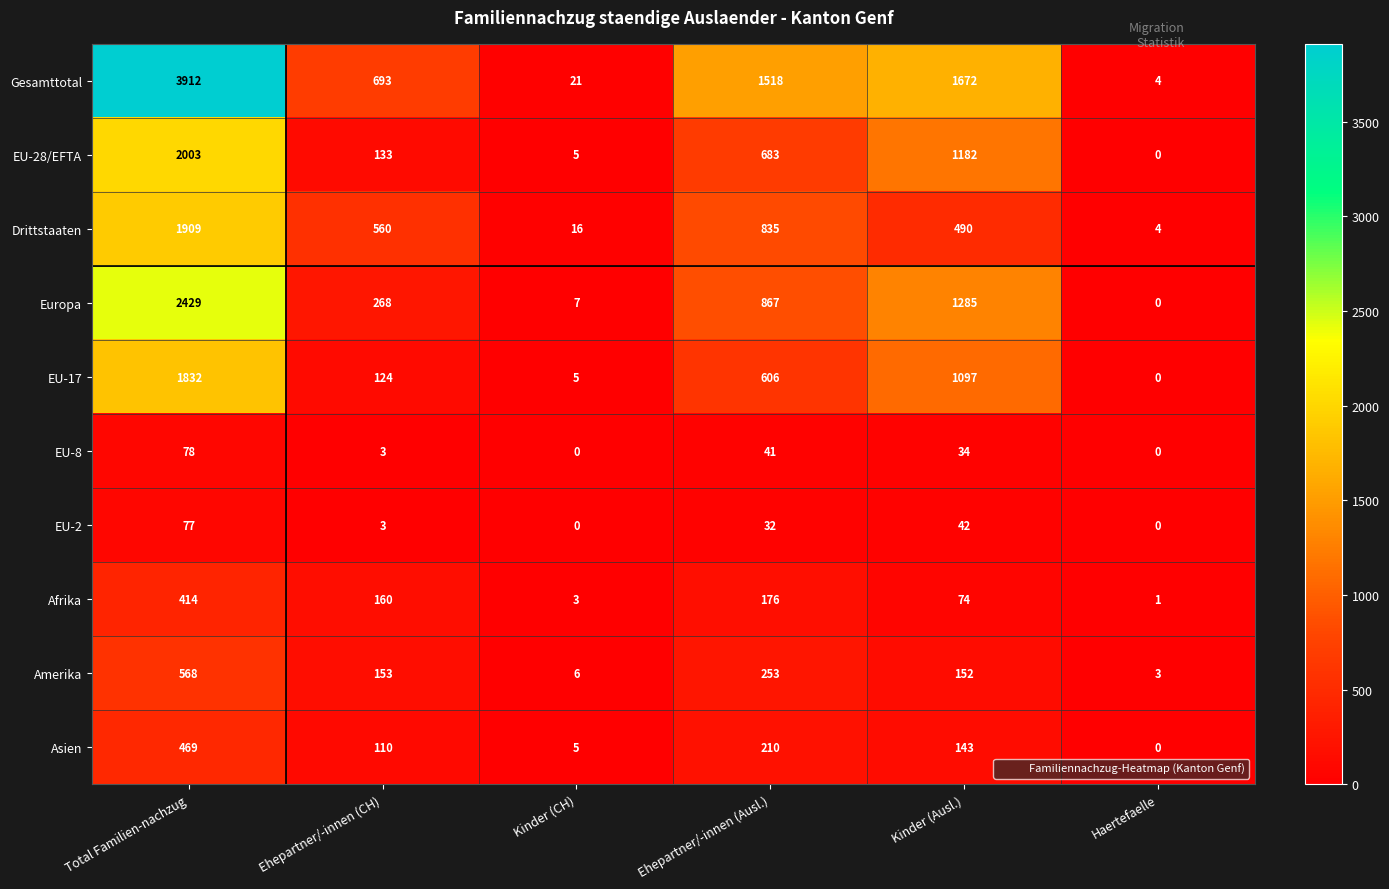

What is the spread (max minus min) of values at Ehepartner/-innen (CH)?

690